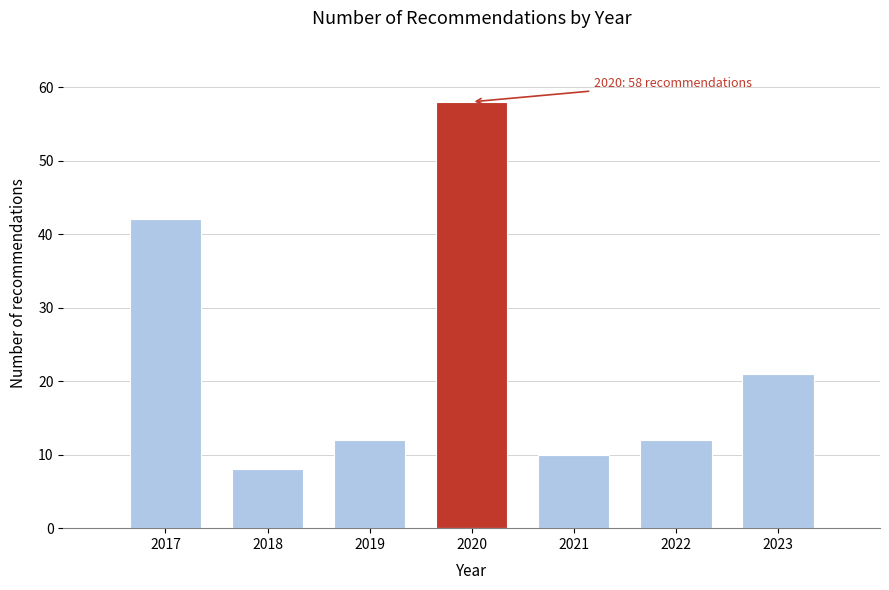

Reading left to right, what are all the values shown in this chart?

42	8	12	58	10	12	21